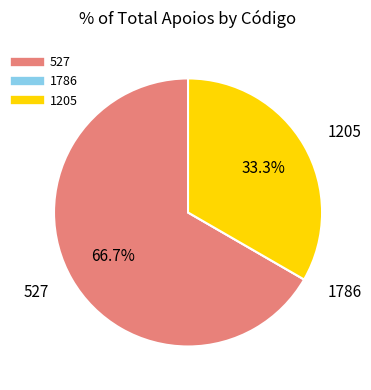

What portion of the pie excludes 527?

33.3%